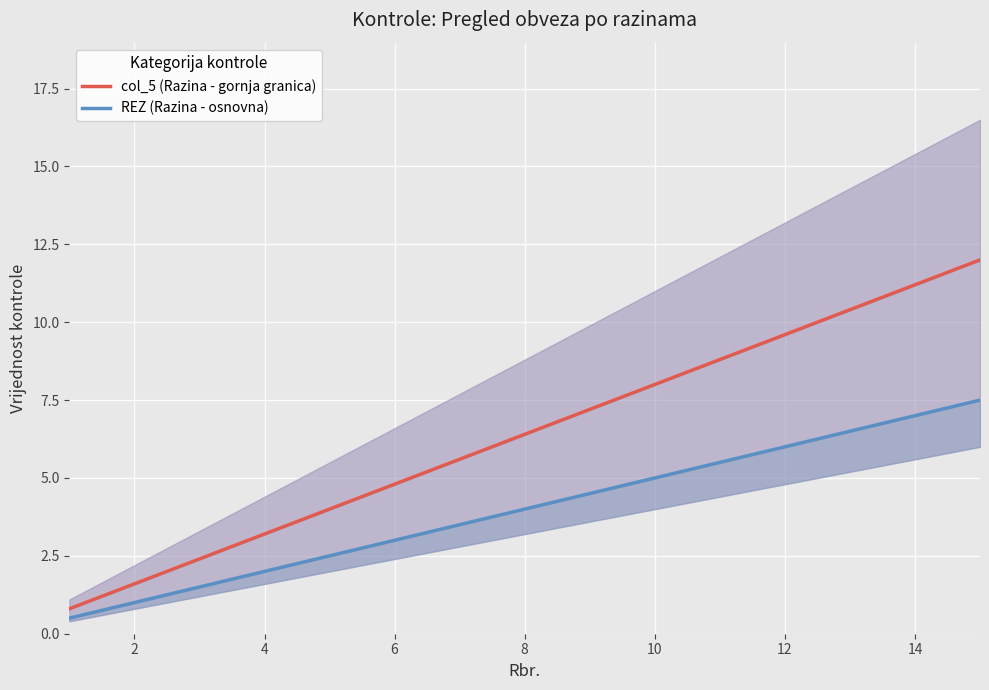

True or false: REZ (Razina - osnovna) has more than 1 points higher than both neighbors.

False